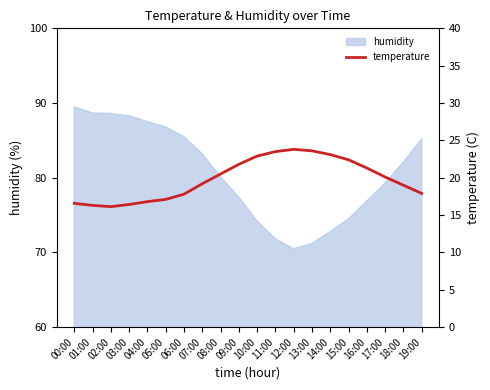

What is the sum of all values?

396.2